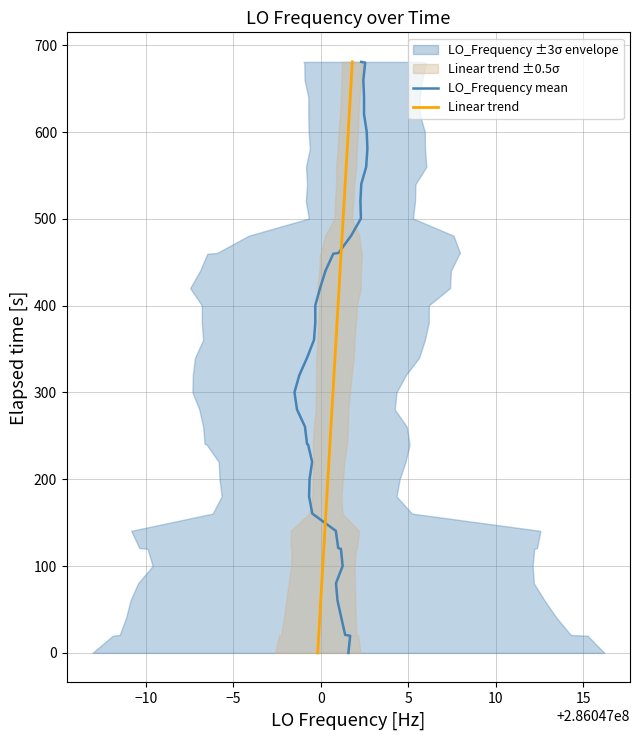

What is the highest value of the Linear trend series?

680.8